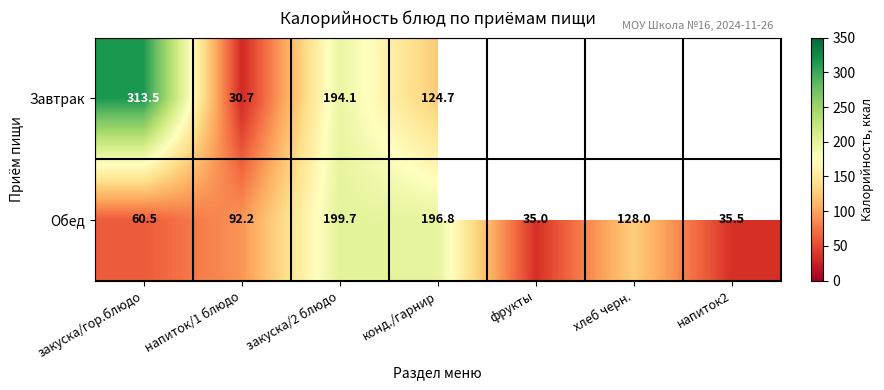

What is the difference between the Обед values at фрукты and напиток/1 блюдо?

57.2